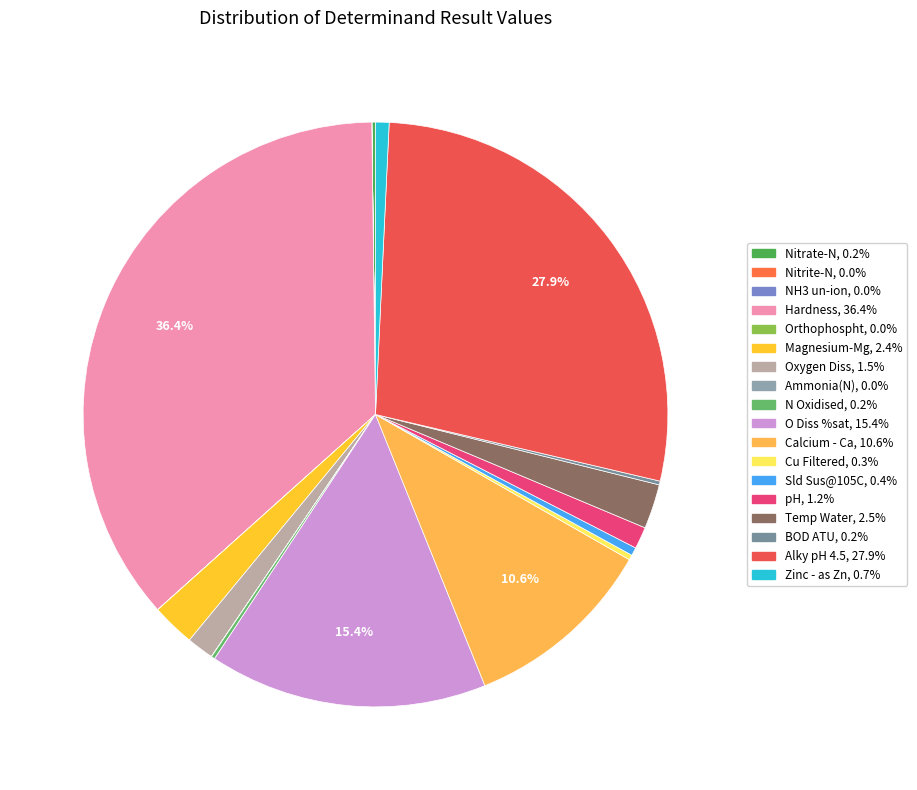

Does any single category account for the majority?

No